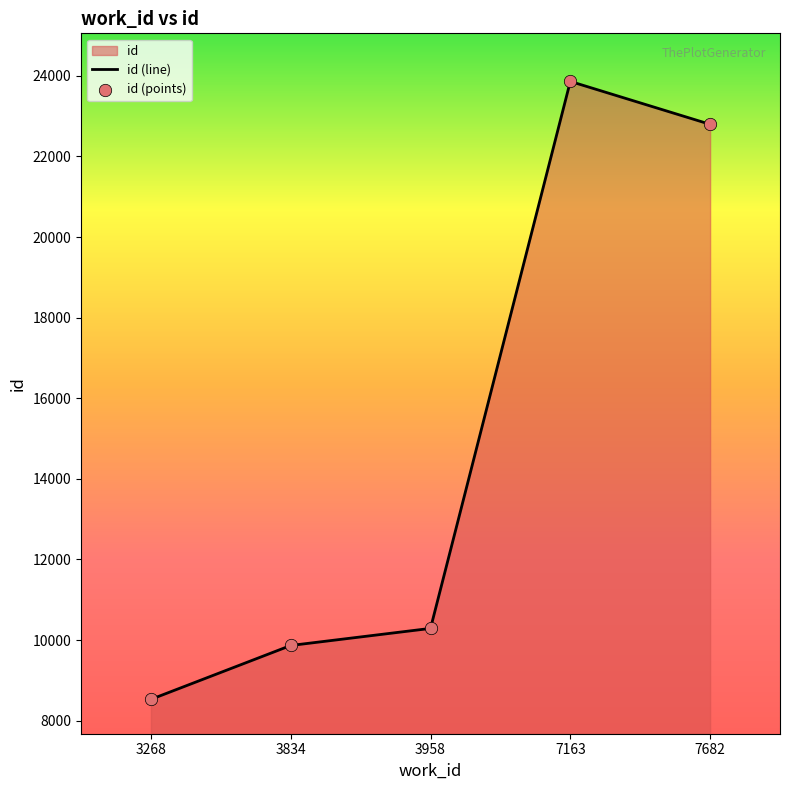

Approximately how many times larger is the value at 3268 compared to 3958?

0.8